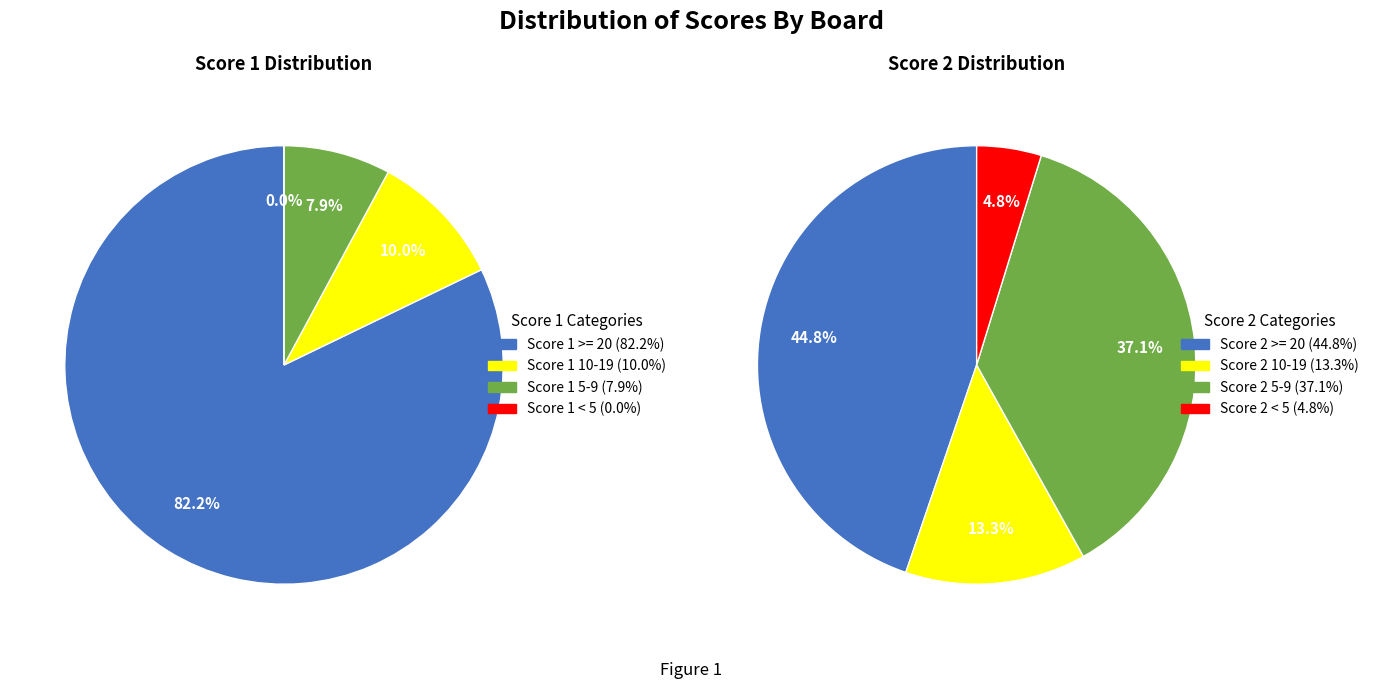

What percentage is the Board 10 slice, to the nearest percent?

10%